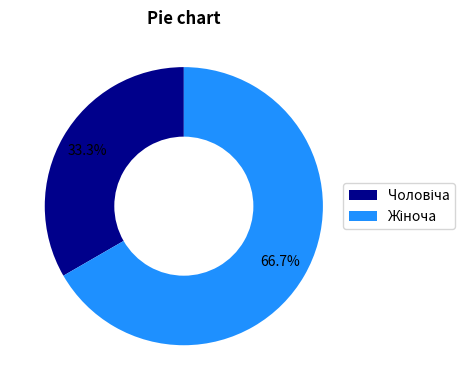

Does any single category account for the majority?

Yes